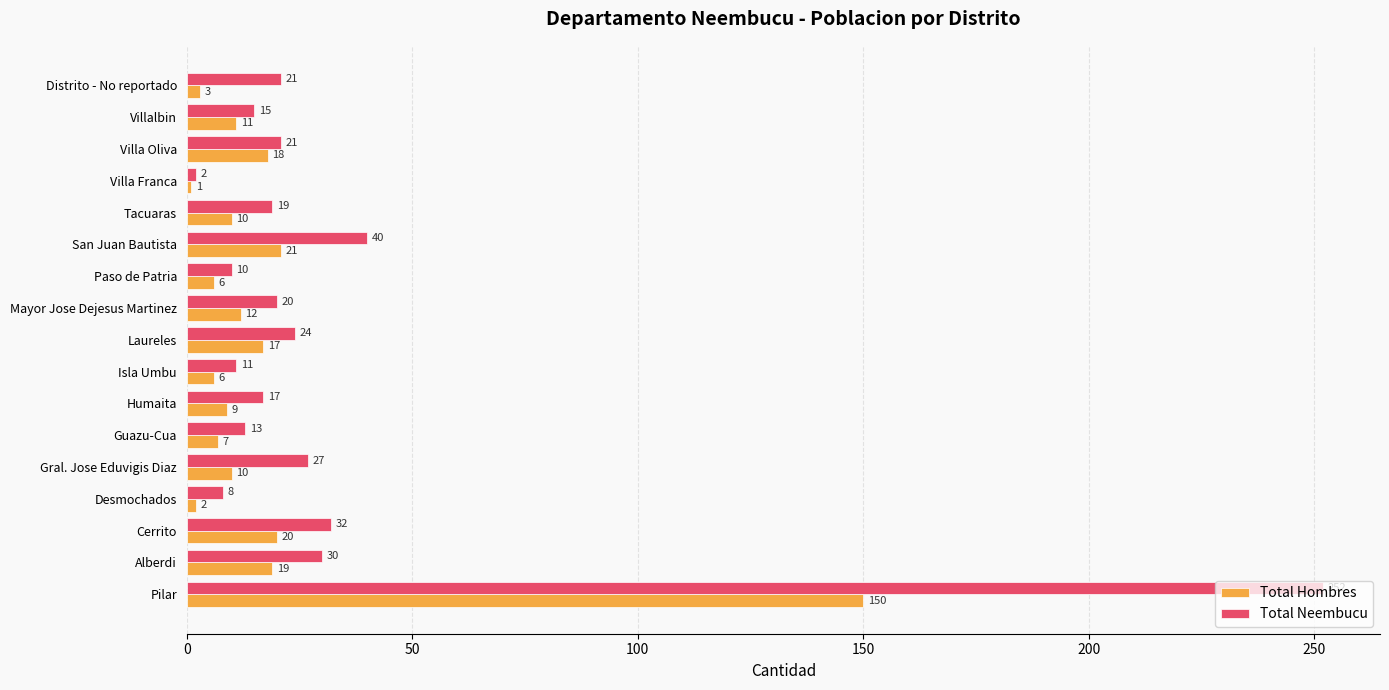

Rank the series by their maximum value, from lowest to highest.

Total Hombres, Total Neembucu